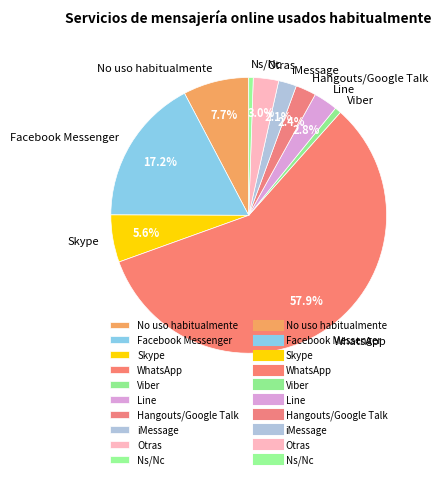

Count the number of slices in the pie.

10